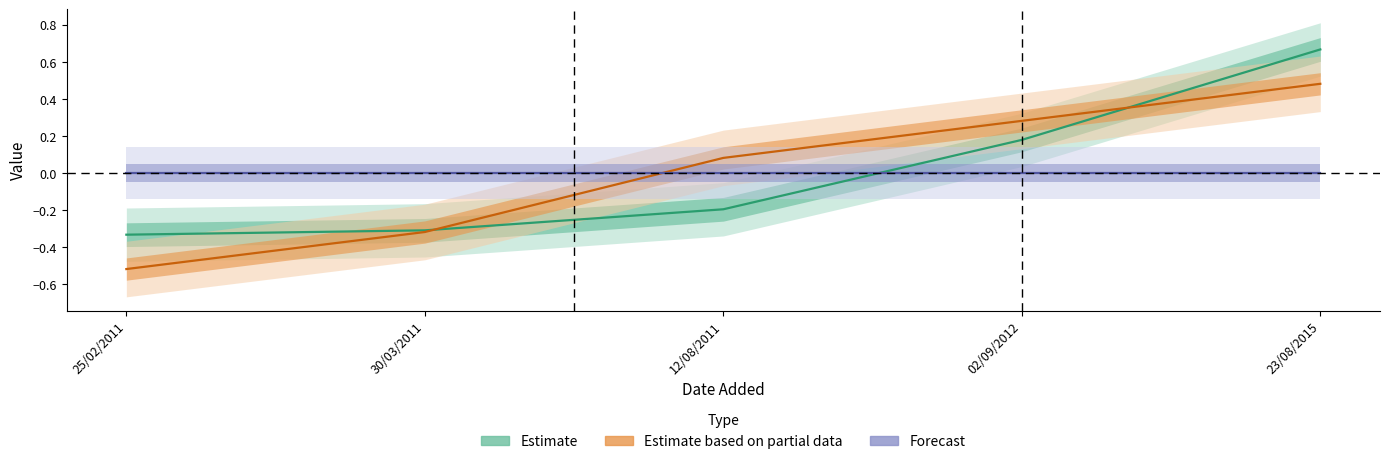

The value of year at 02/09/2012 is 0.4. True or false?

False